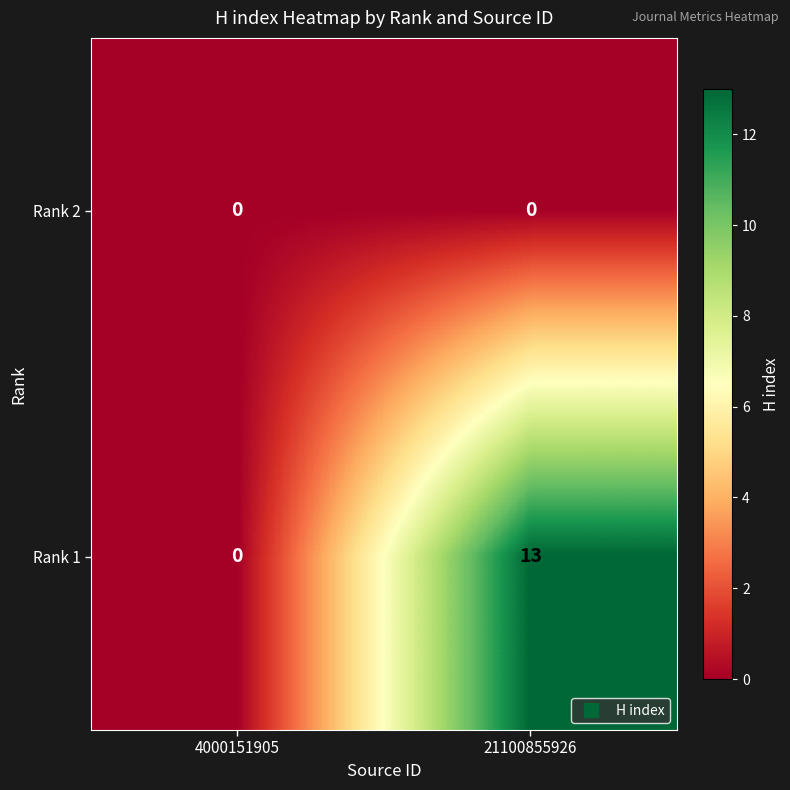

How many series are shown in this chart?

2